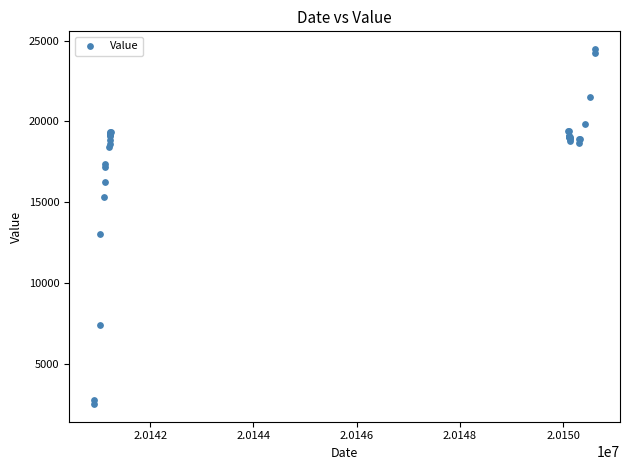

What Y value in the scatter plot is closest to 13500?

13054